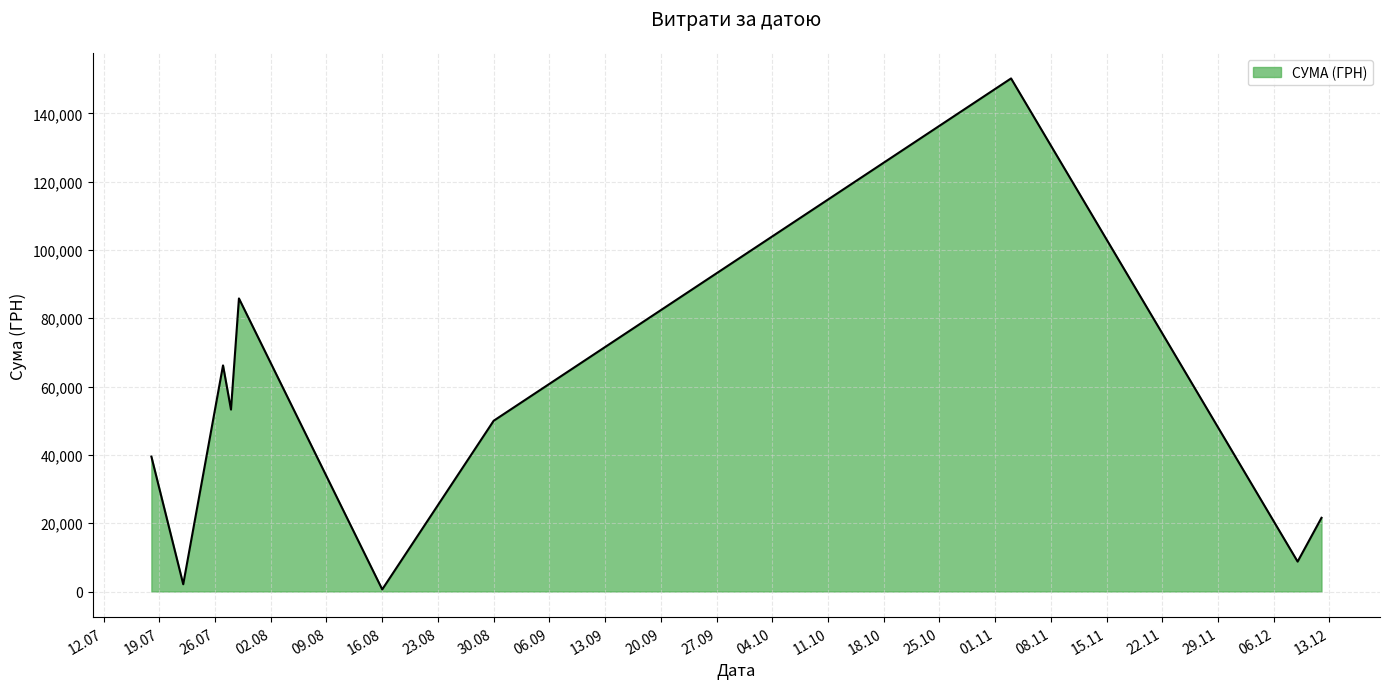

How many interior local valleys (lower than both neighbors) does the data have?

4